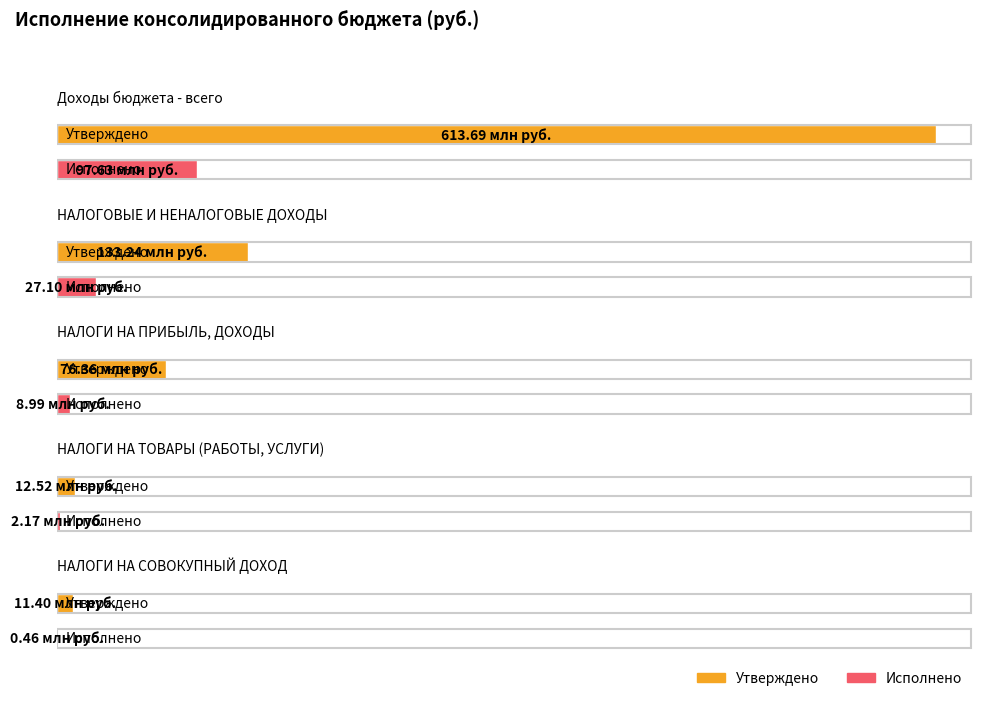

What value does the Утверждено series have at НАЛОГОВЫЕ И НЕНАЛОГОВЫЕ ДОХОДЫ?

133242077.0